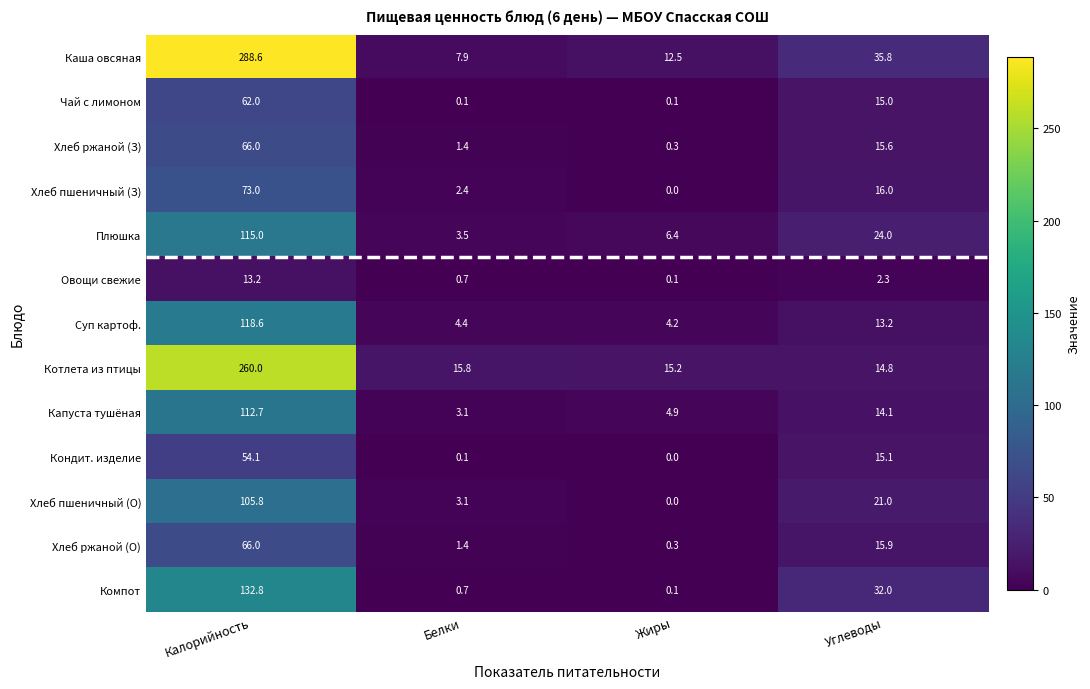

Which series has the largest total across all categories?

Каша овсяная